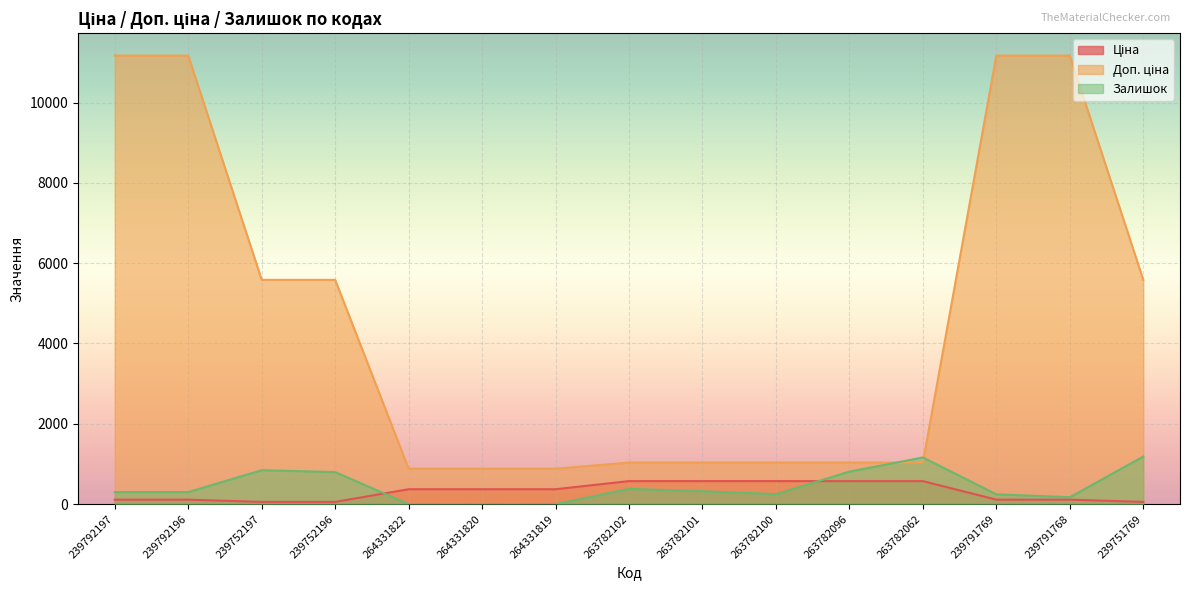

How many lines are shown in the chart?

3